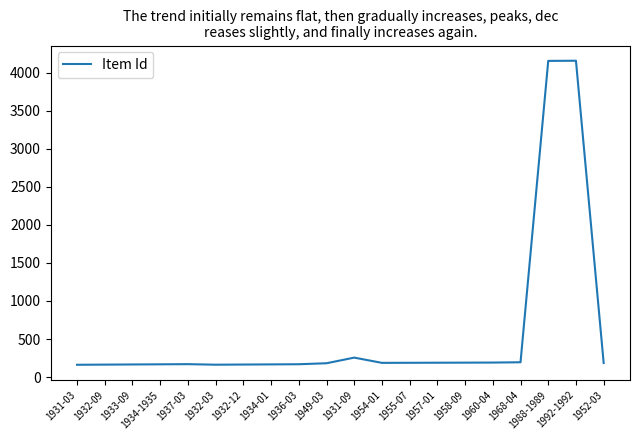

What is the greatest value displayed?

4155